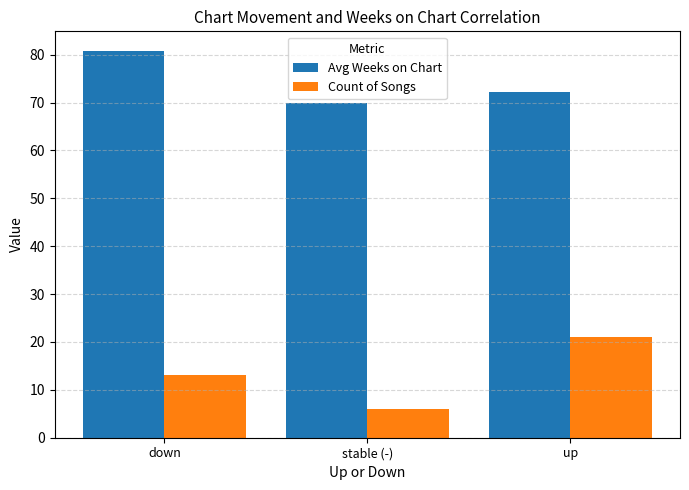

At which label does Count of Songs reach its minimum?

stable (-)